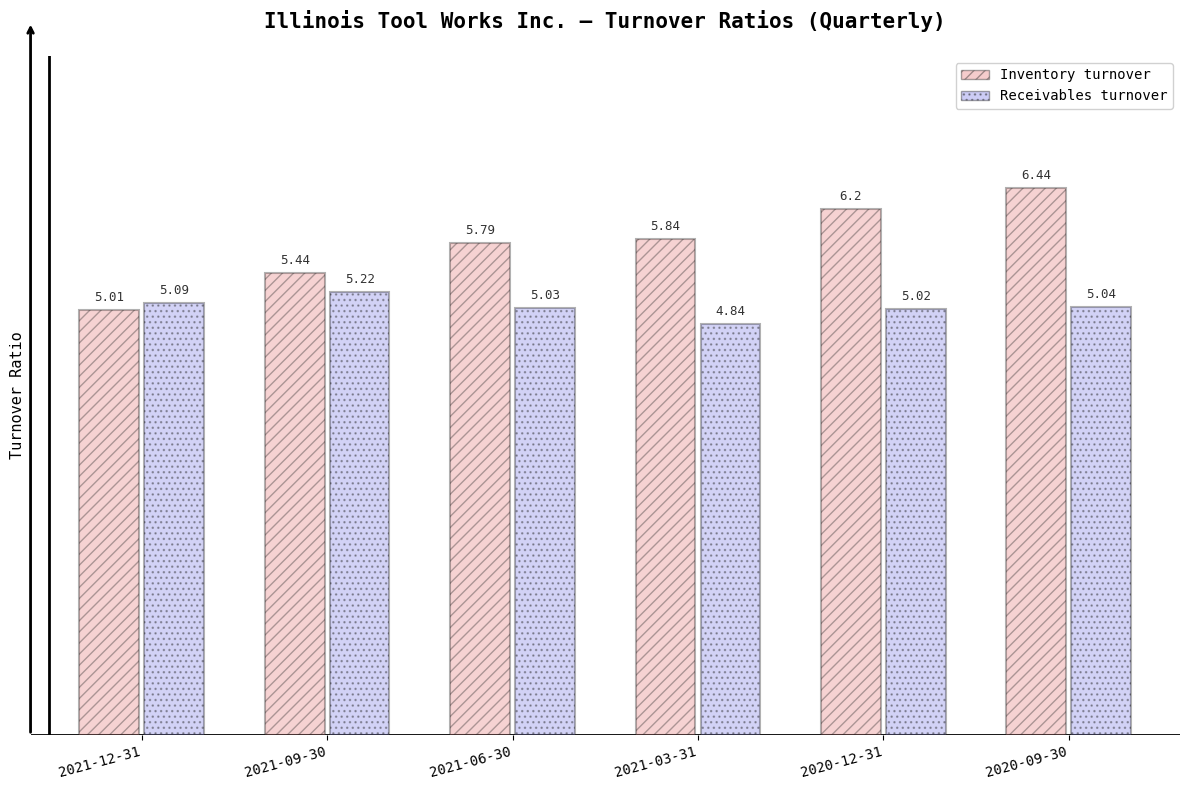

Rank the series by their average value, from highest to lowest.

Inventory turnover, Receivables turnover